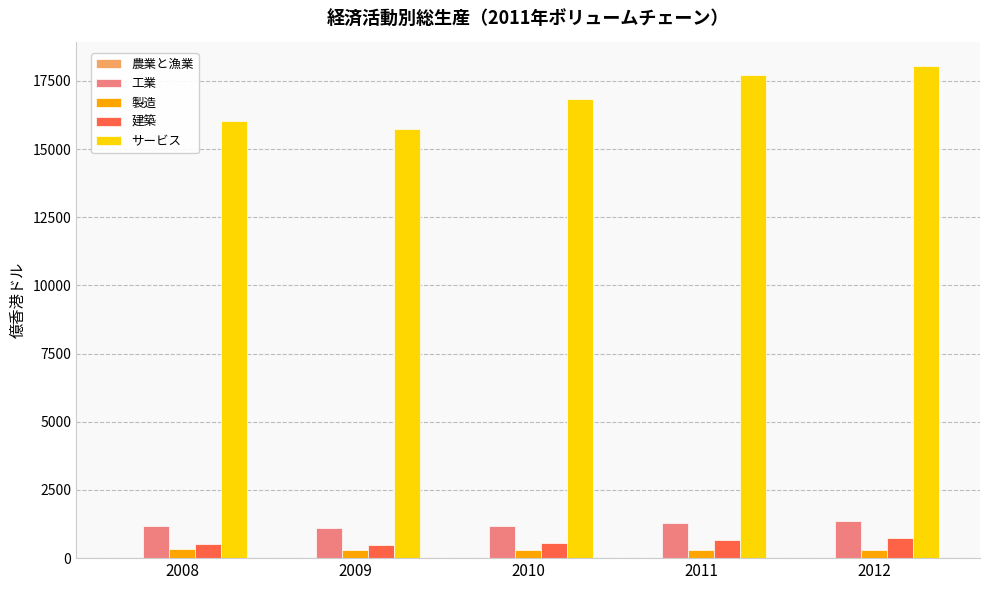

Which series has the widest spread of values?

サービス